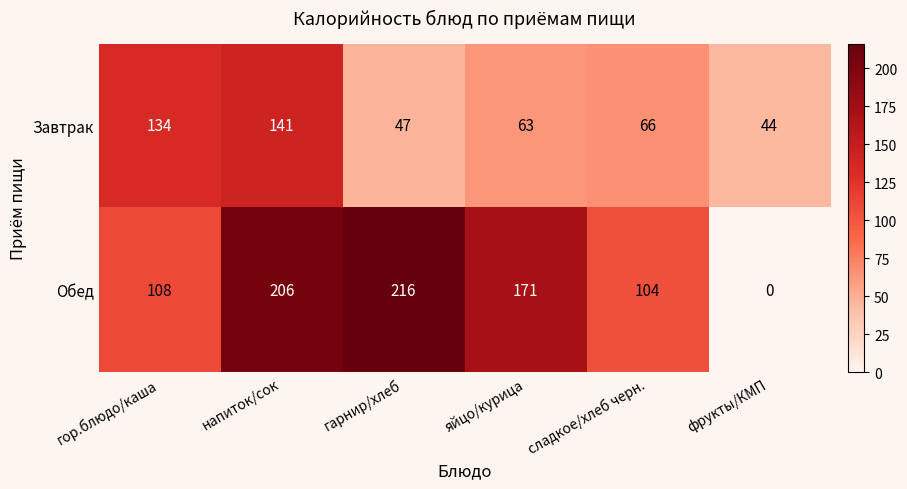

Read the Завтрак value at фрукты/КМП.

44